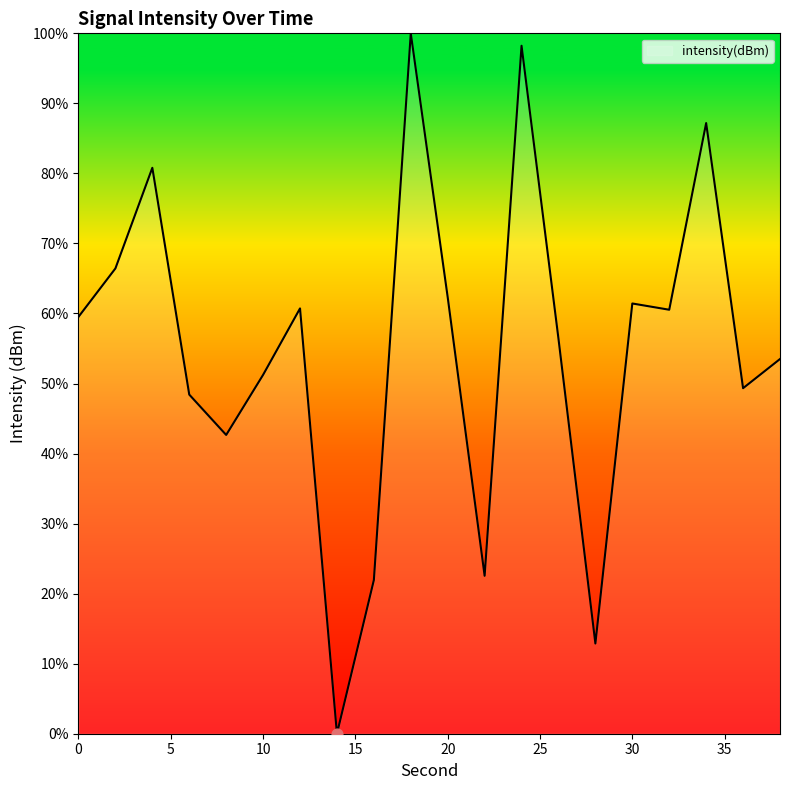

What is the difference between the maximum and minimum values?

100.0